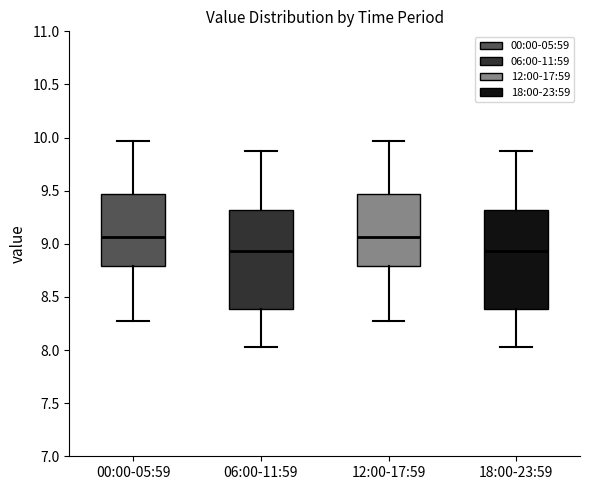

Where does the median line of the box for 00:00-05:59 sit on the y-axis? The values are not printed on the chart, so give them approximately, as read against the axis.

9.05